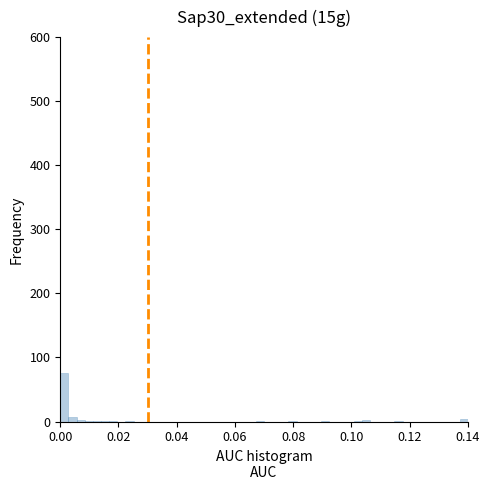

Read against the x-axis, roughly where is the centre of the tallest bar?

0.002